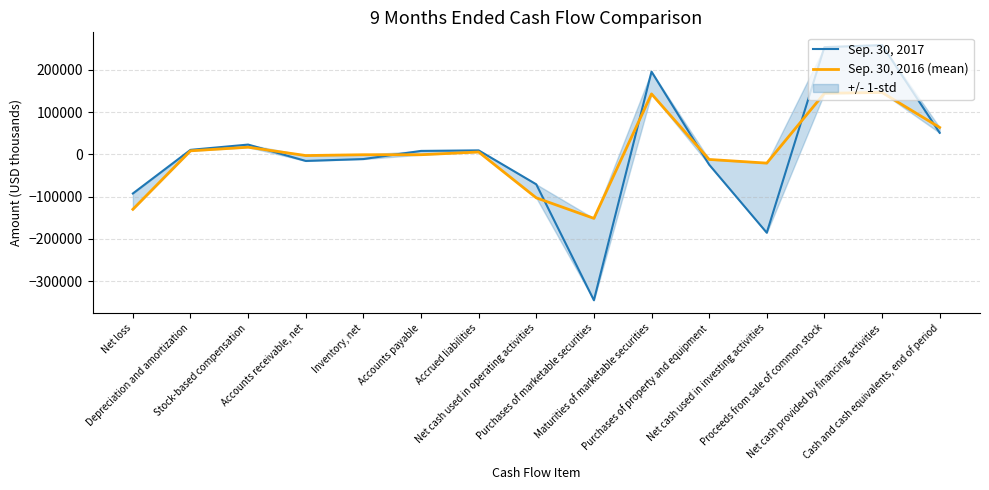

What is the label of the 14th point from the right?

Depreciation and amortization